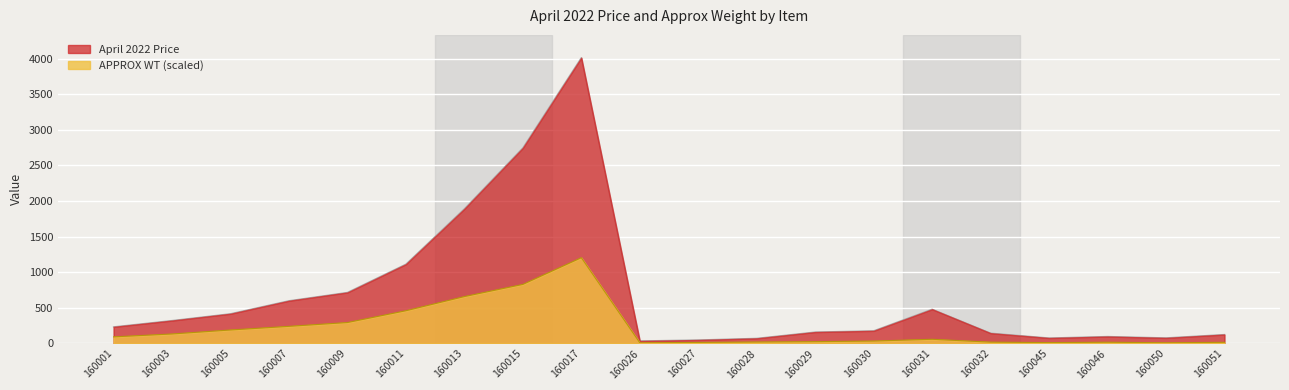

At which label is April 2022 Price closest to 2023?

160013